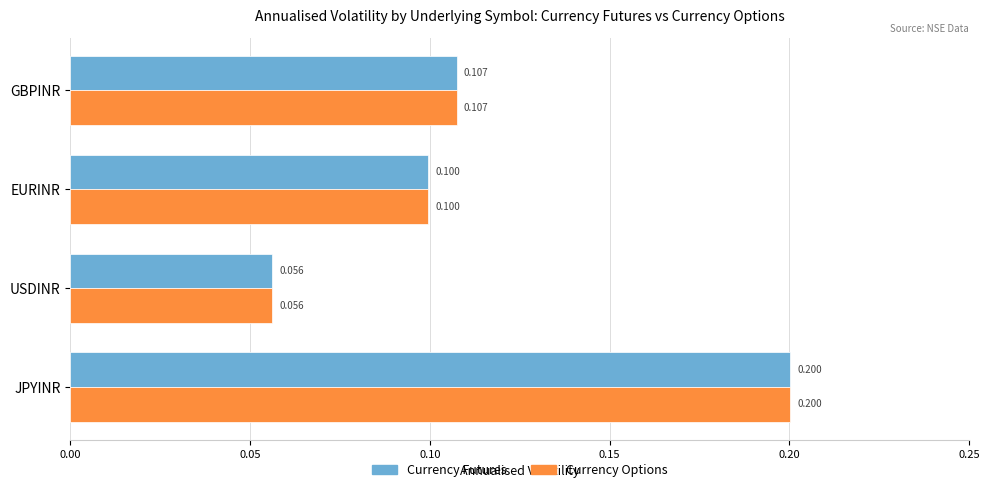

At which category is the sum across all series the highest?

JPYINR